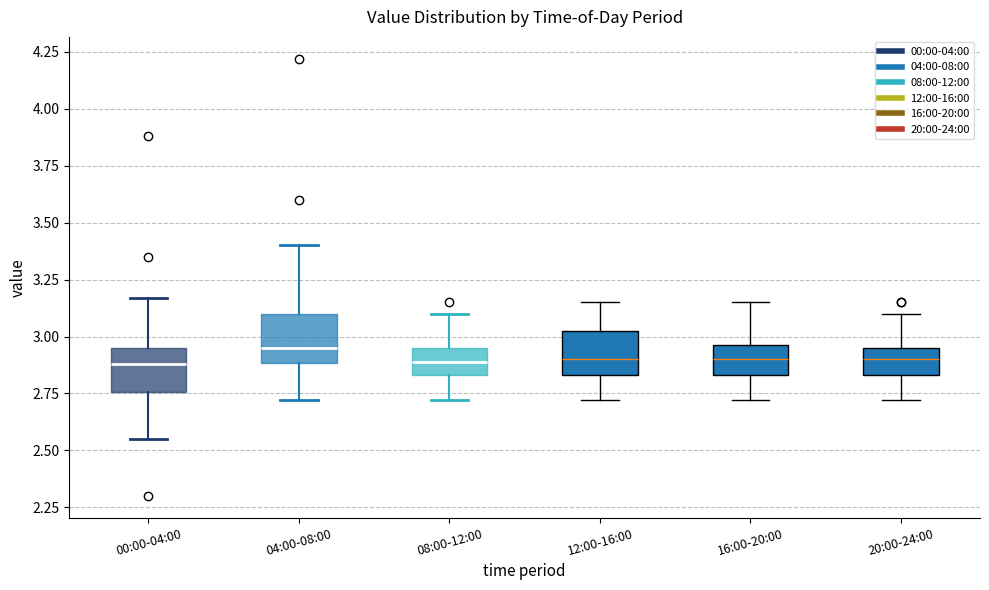

Reading left to right, transcribe this box plot: for each box, give where its median line is, the range the box spans, and where its two whiskers end, as read against the y-axis. The values are not printed on the chart, so give them approximately, as read against the axis.

00:00-04:00: median 2.90, box 2.75 to 2.95, whiskers 2.55 to 3.15
04:00-08:00: median 2.95, box 2.90 to 3.10, whiskers 2.70 to 3.40
08:00-12:00: median 2.90, box 2.85 to 2.95, whiskers 2.70 to 3.10
12:00-16:00: median 2.90, box 2.85 to 3.05, whiskers 2.70 to 3.15
16:00-20:00: median 2.90, box 2.85 to 2.95, whiskers 2.70 to 3.15
20:00-24:00: median 2.90, box 2.85 to 2.95, whiskers 2.70 to 3.10